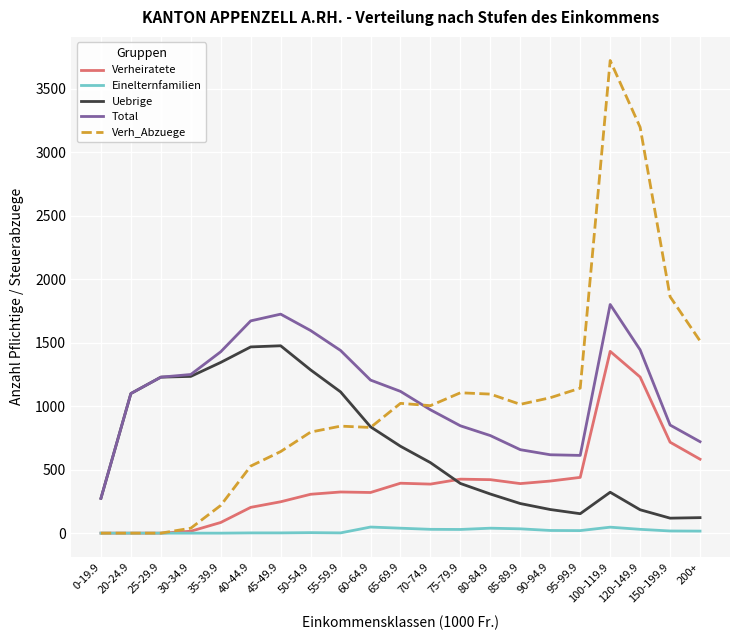

Which category has the highest value in the Verh_Abzuege series?

100-119.9